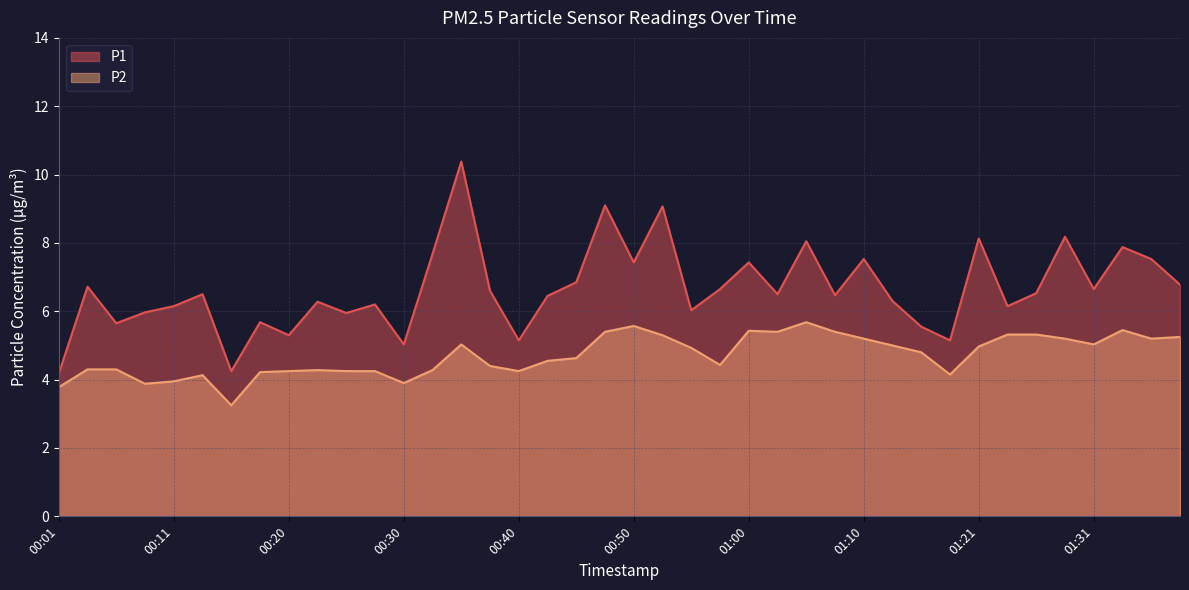

Where is the first local maximum for P1?

00:03